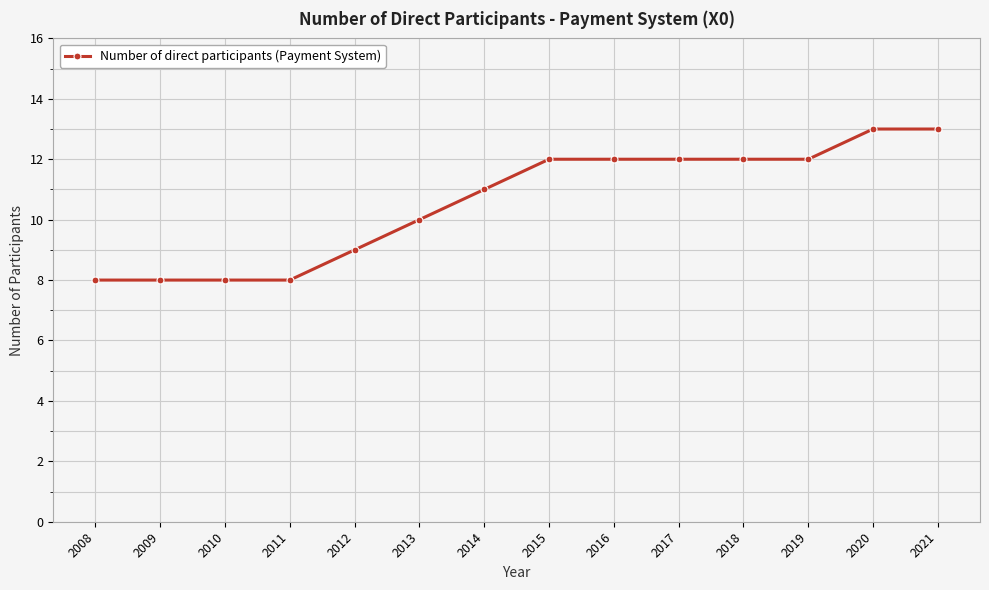

How many distinct data groups are displayed?

1